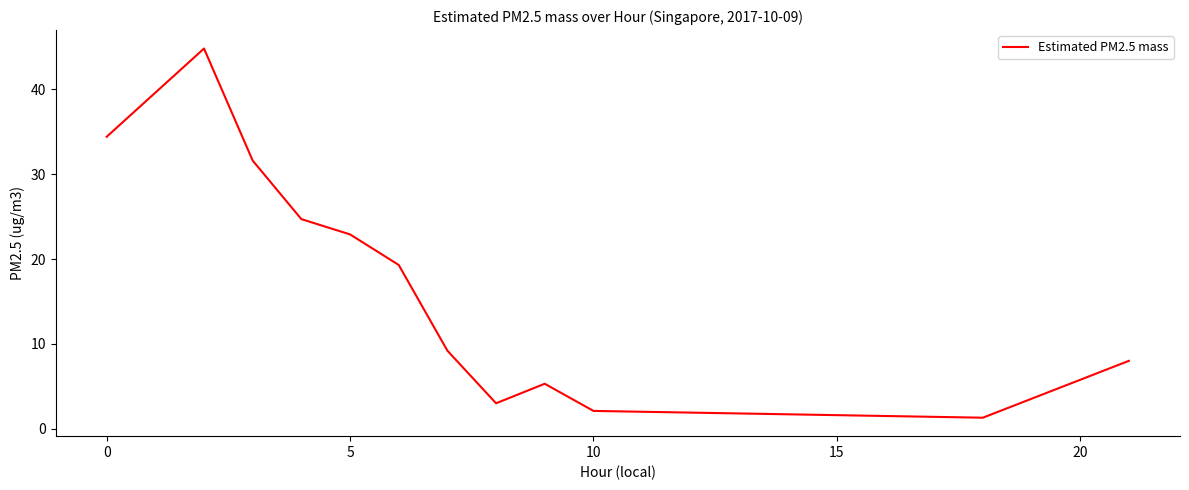

What is the greatest value displayed?

44.8